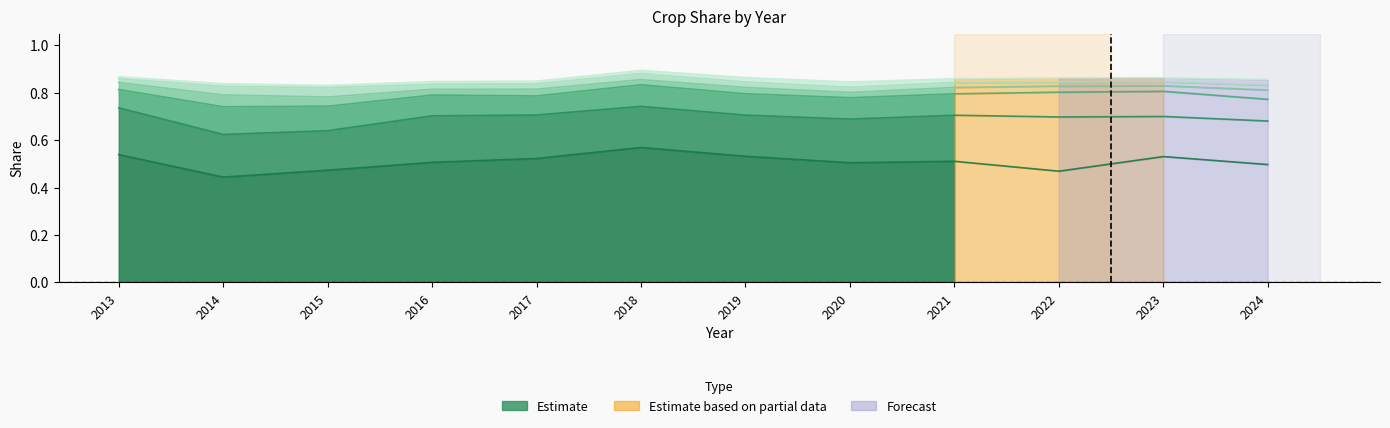

True or false: Pastagens and Trigo cross at least once.

False